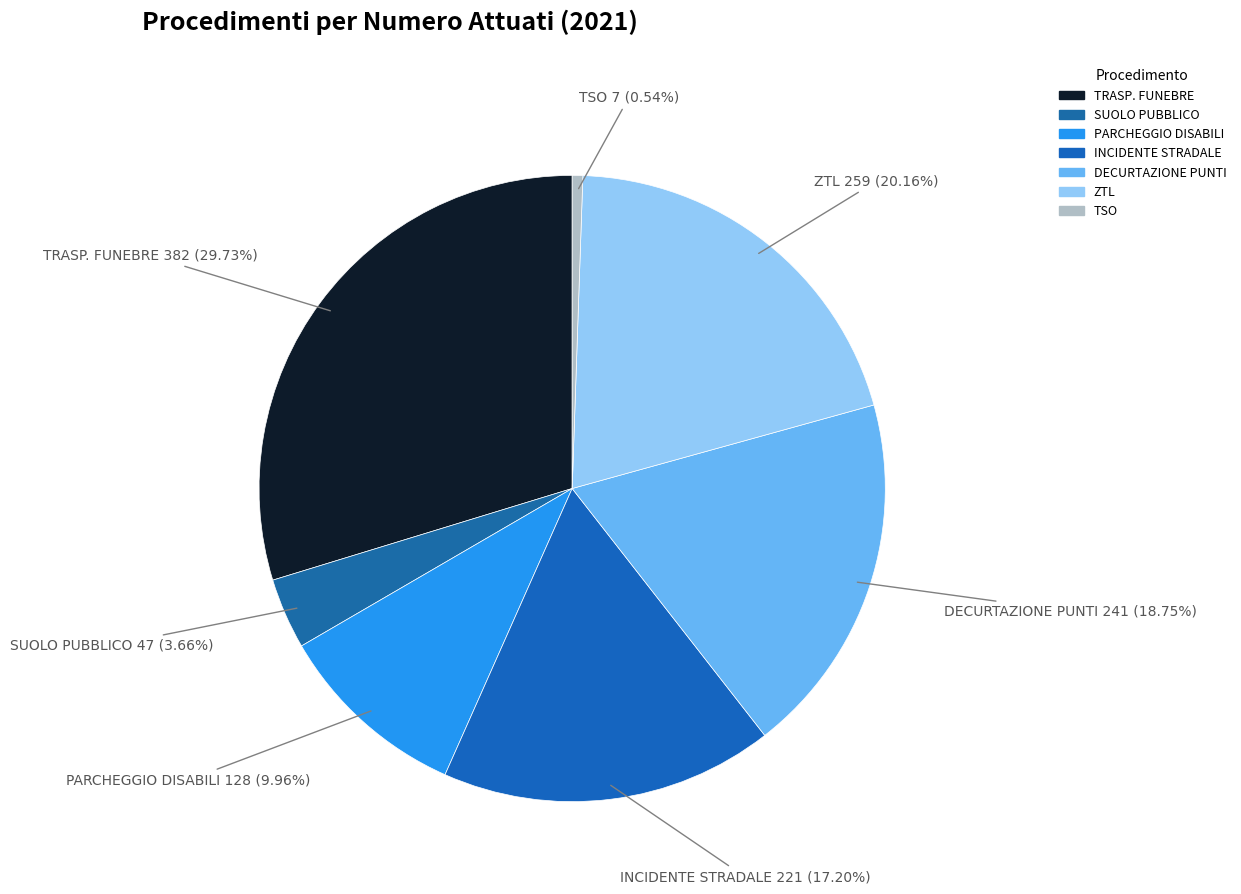

To the nearest percent, what is the average slice percentage?

14%